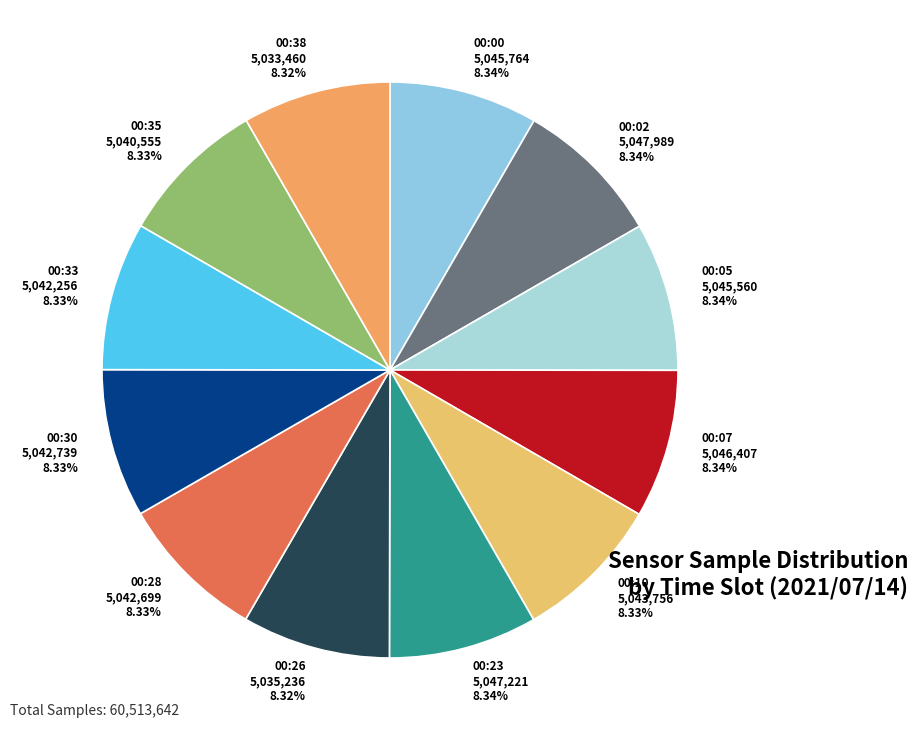

How many segments does this pie chart have?

12